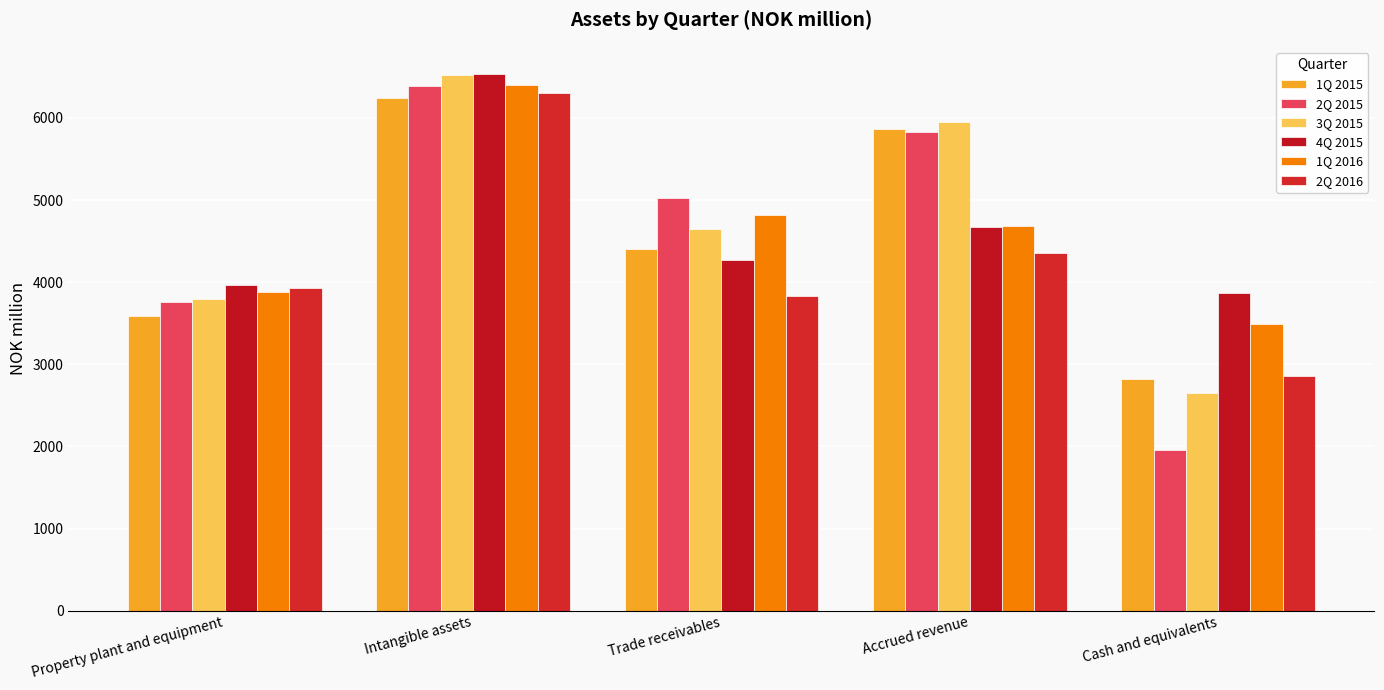

Is it true that 1Q 2016 equals 3496.6 at Cash and equivalents?

True